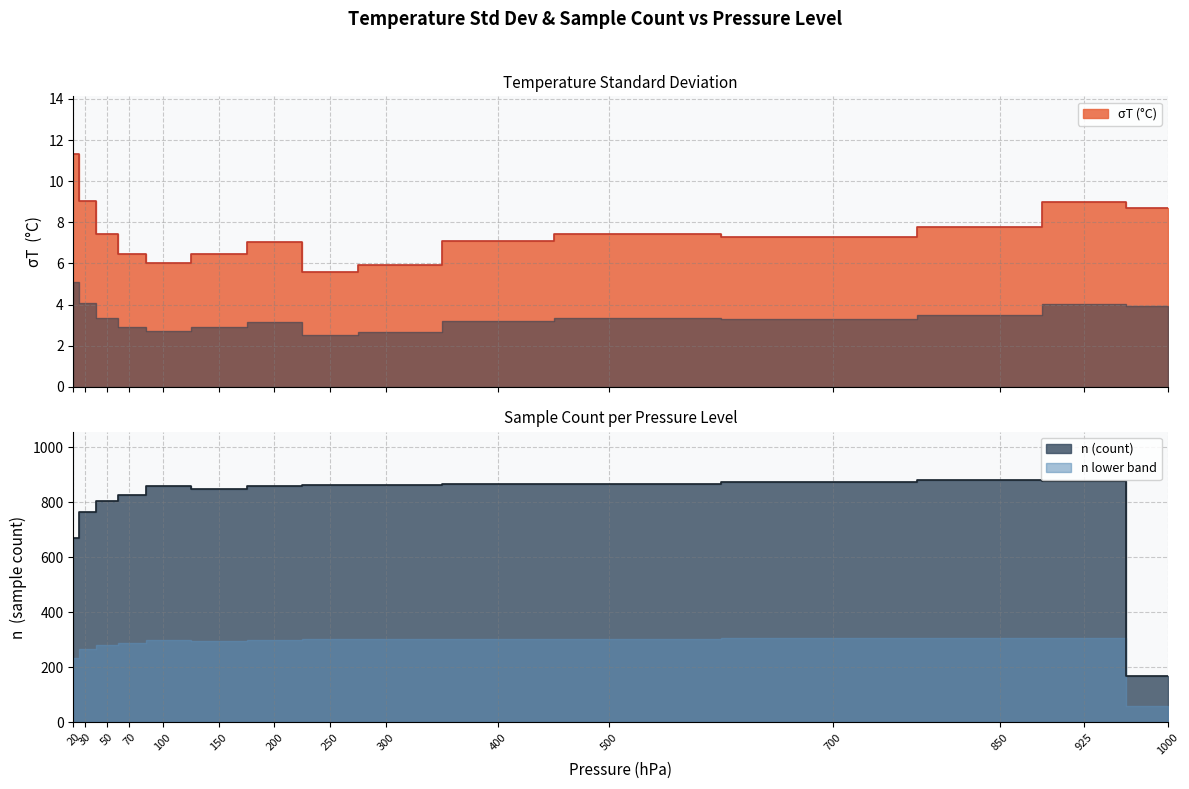

Is the value of σT at 20 greater than the value of n at 700?

No